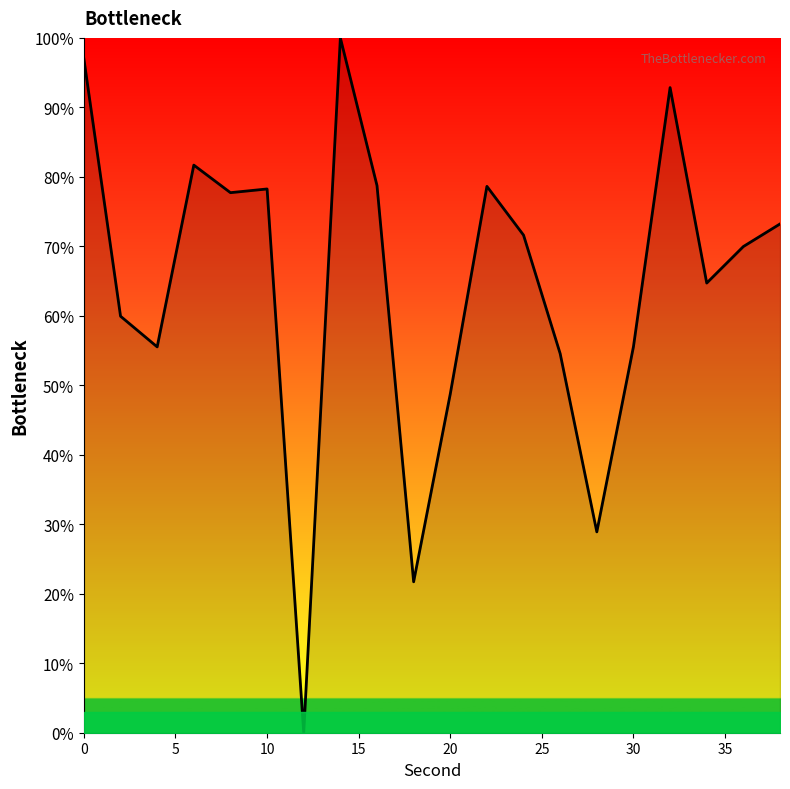

How many lines are shown in the chart?

1